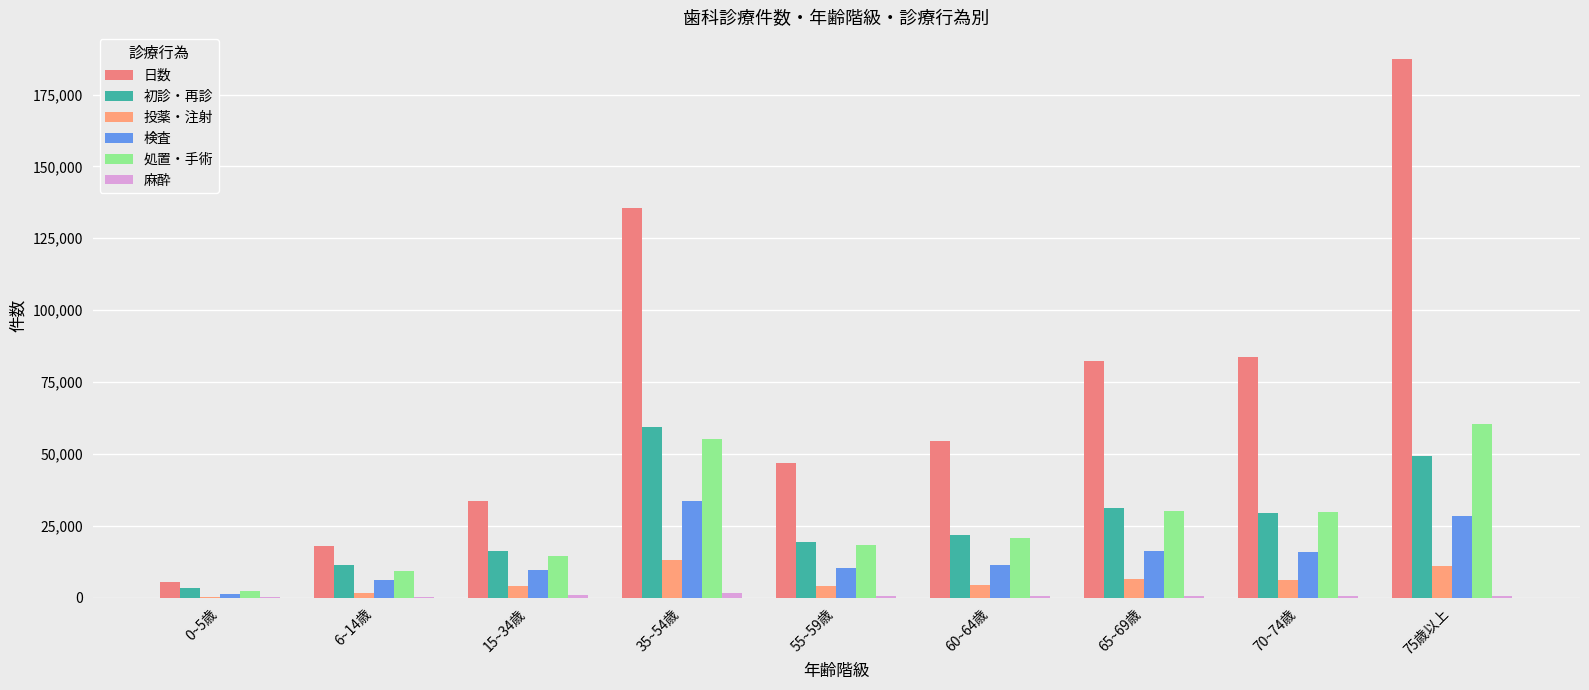

Is it true that 初診・再診 equals 11005 at 75歳以上?

False